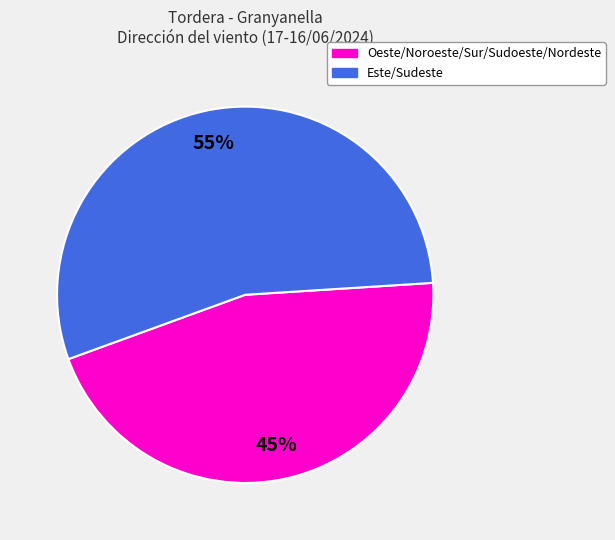

To the nearest percent, what is the average slice percentage?

50%